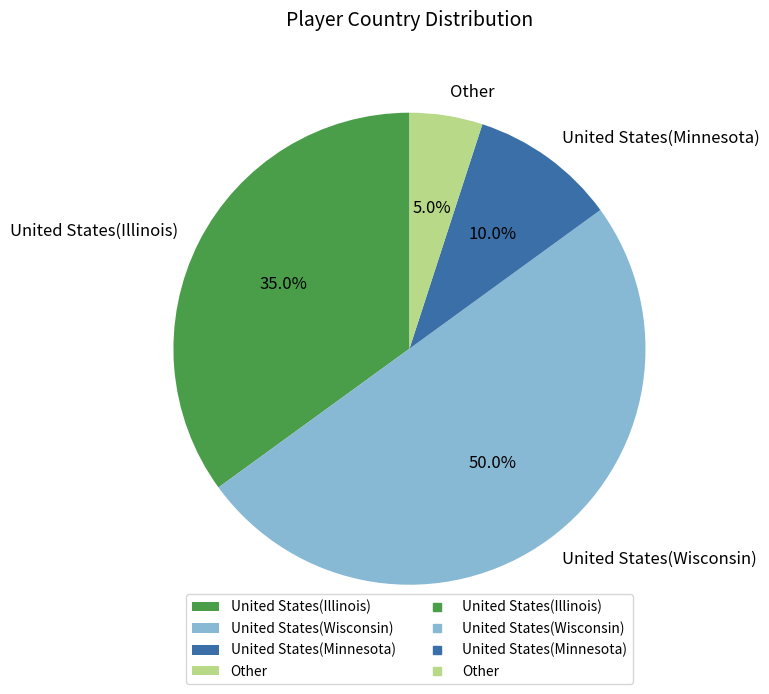

To the nearest percent, what is the difference between the United States(Illinois) and United States(Minnesota) slice percentages?

25%